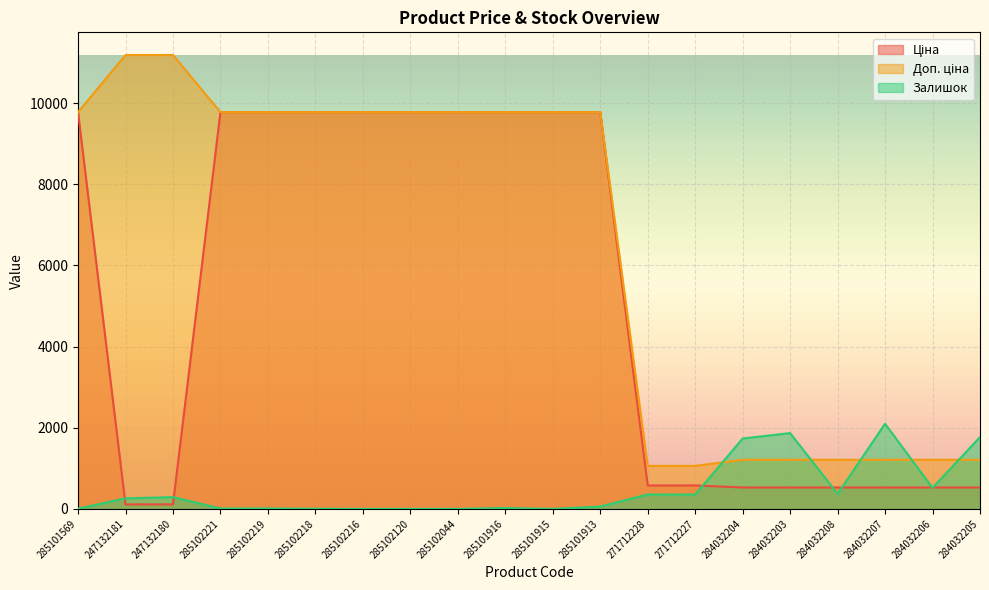

What is the total value across all series at 284032203?

3606.9